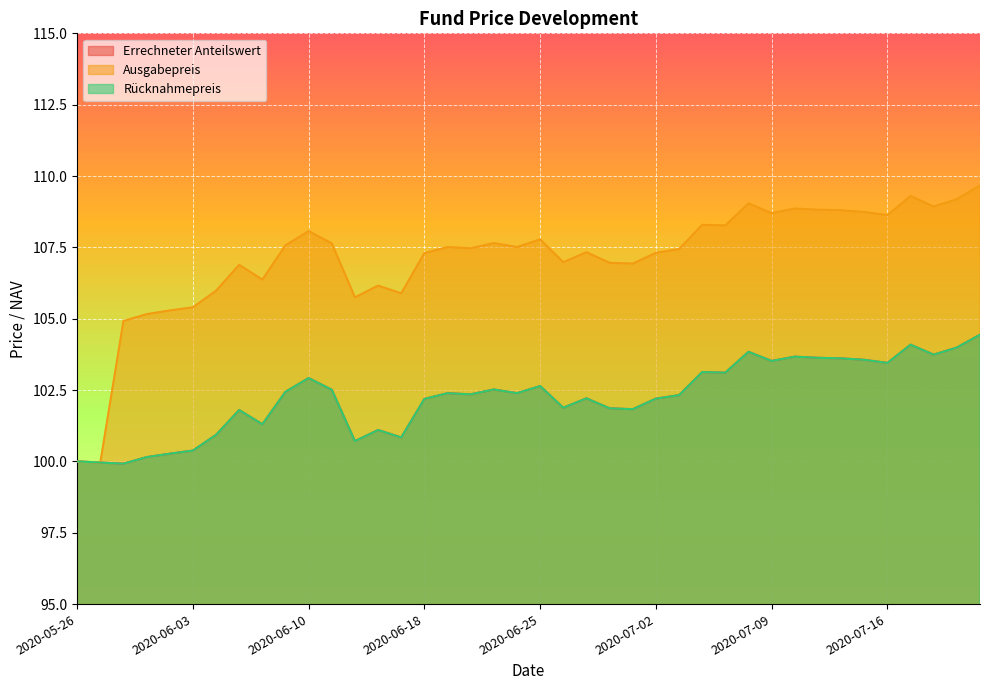

What are all the series names shown in the legend?

Errechneter Anteilswert, Ausgabepreis, Rücknahmepreis